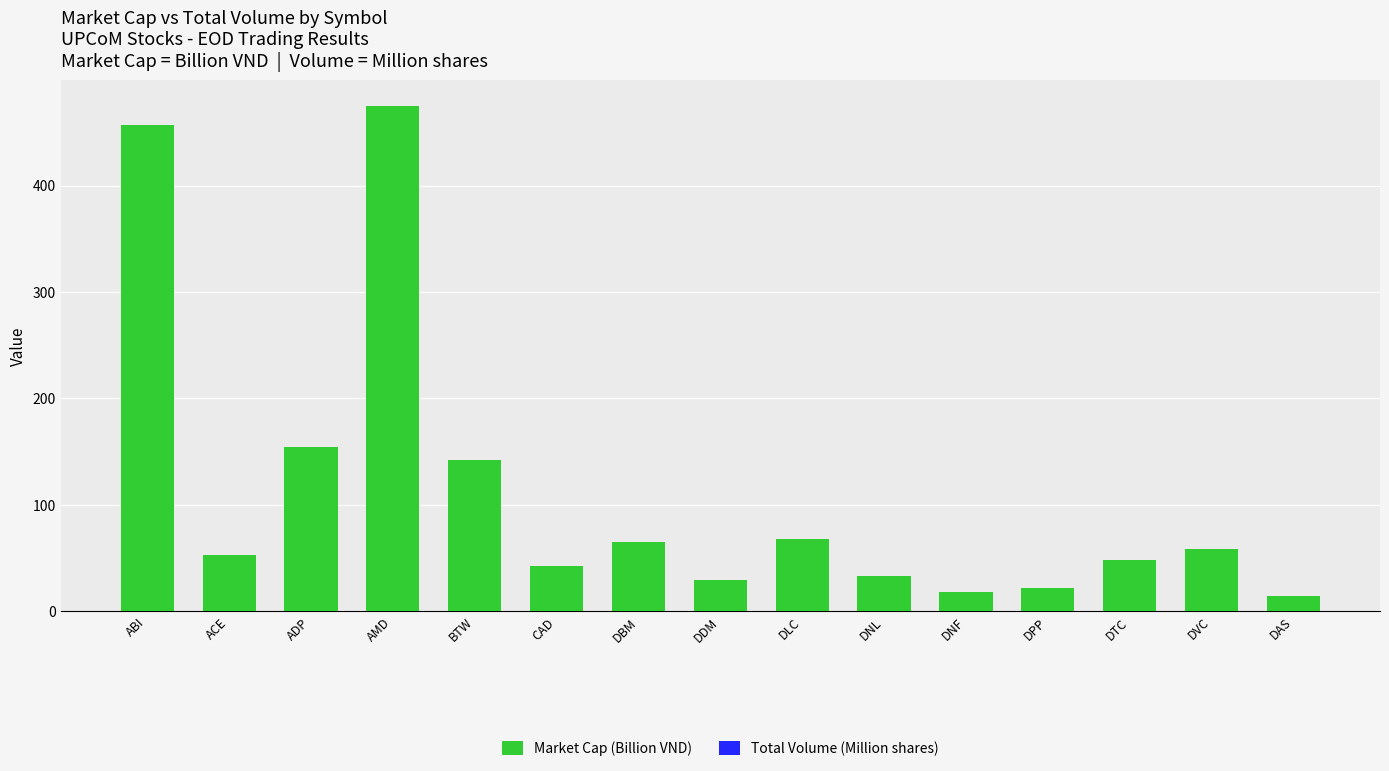

Between DPP and DAS, which is larger?

DPP